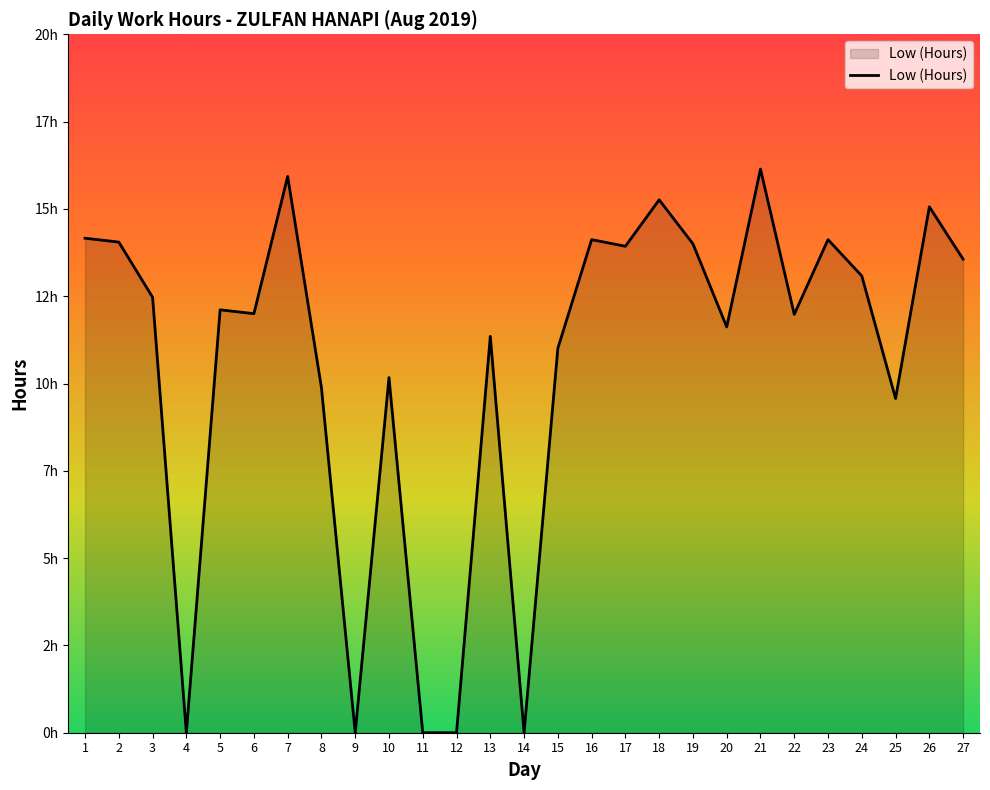

Which label corresponds to the smallest value in the chart?

4